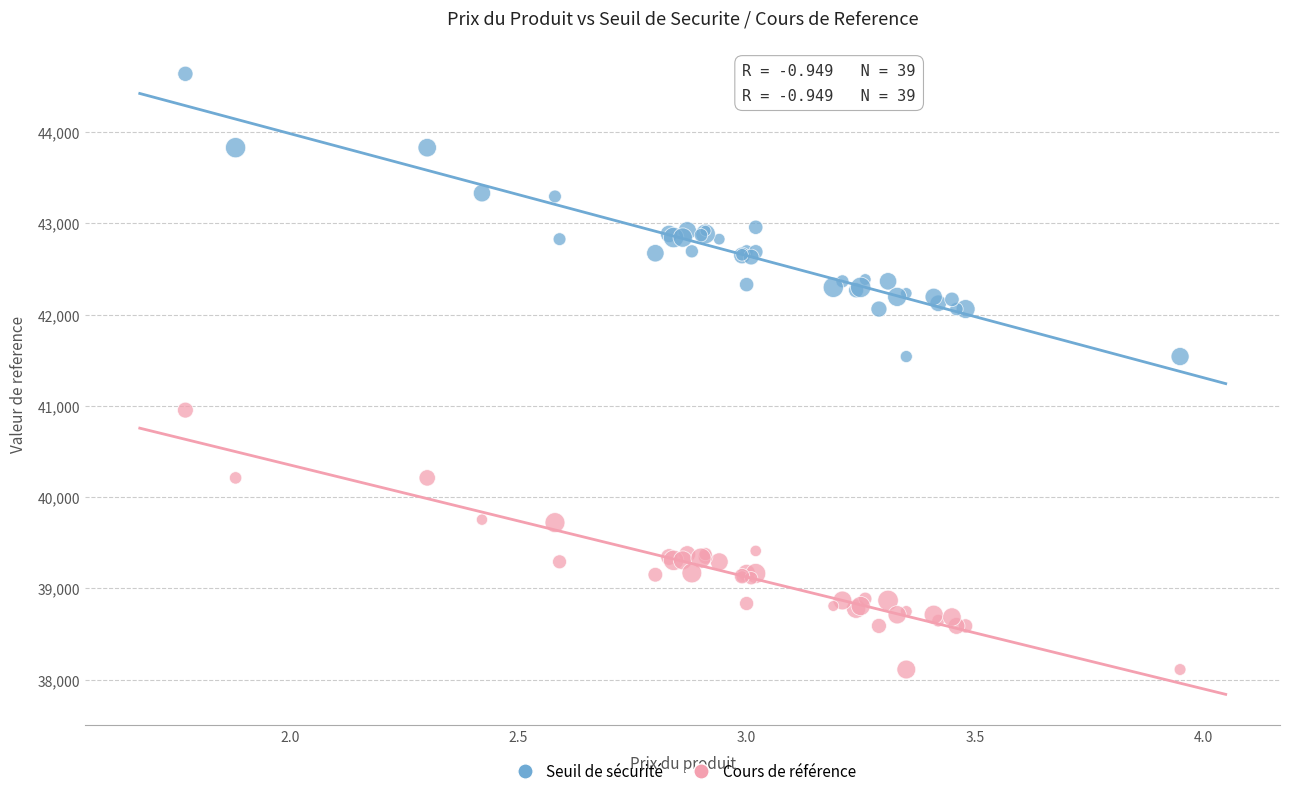

Which series has the widest spread of Y values?

Seuil de sécurité